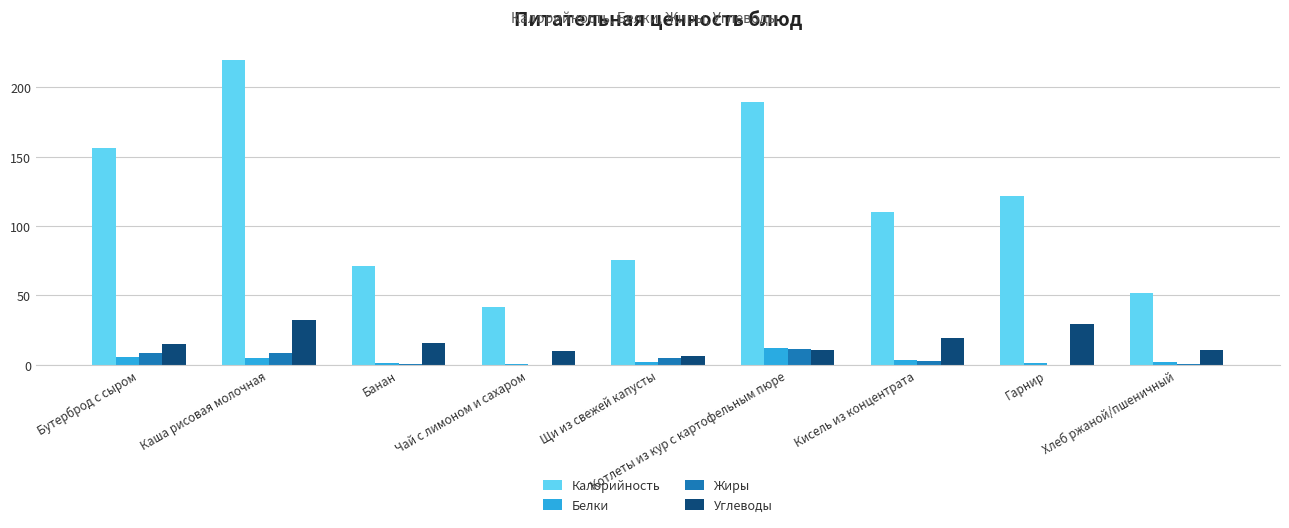

Read the Жиры value at Щи из свежей капусты.

4.9